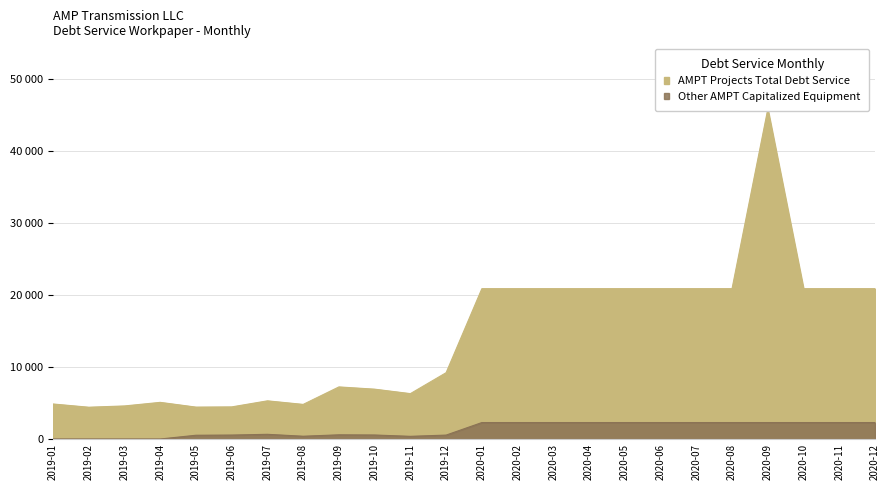

The AMPT Projects Total Debt Service series shows 7408.2 at 2020-07. True or false?

False